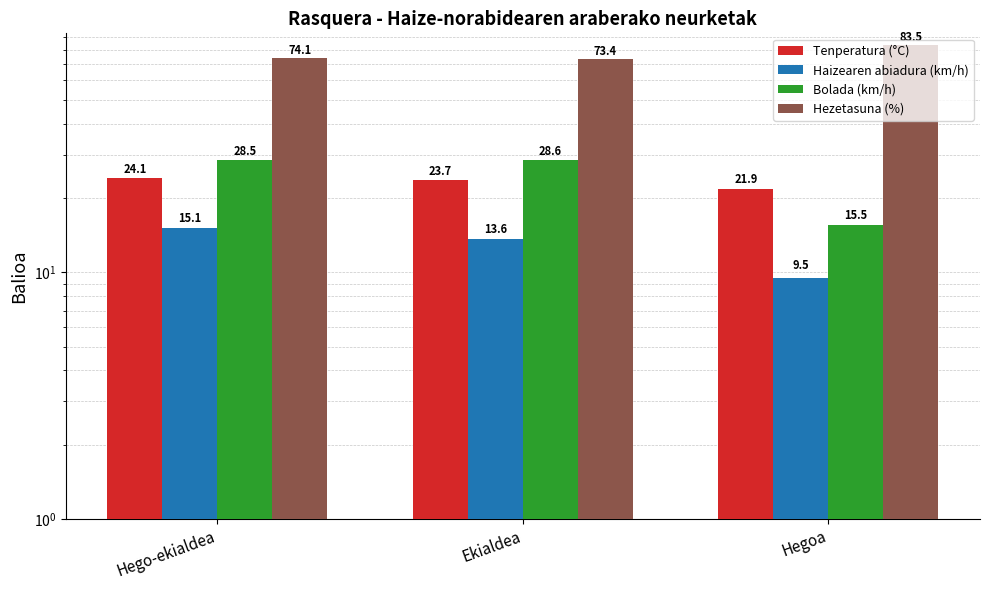

What is the label of the 2nd bar from the right?

Ekialdea